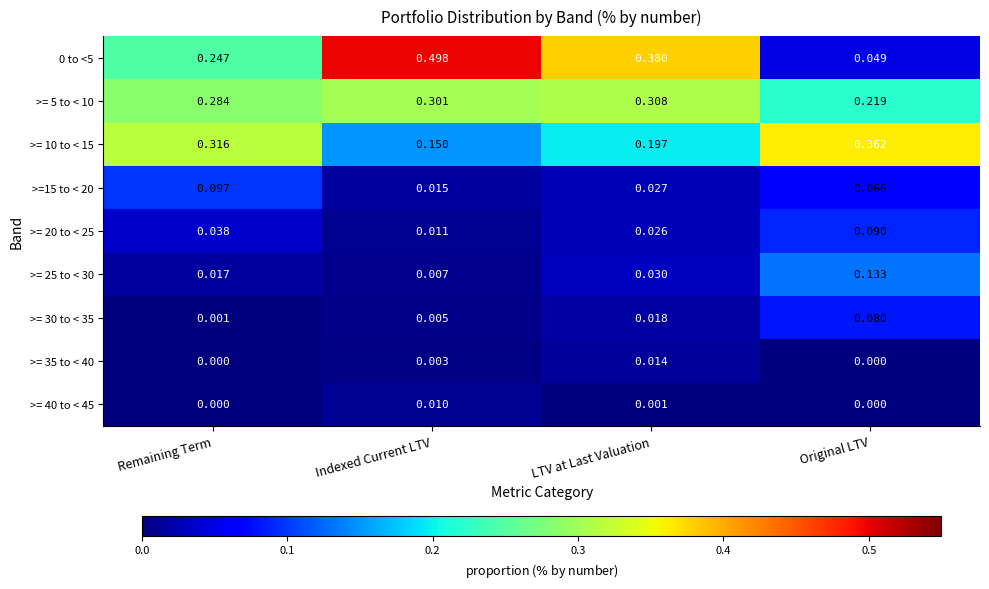

At which category is the sum across all series the highest?

LTV at Last Valuation